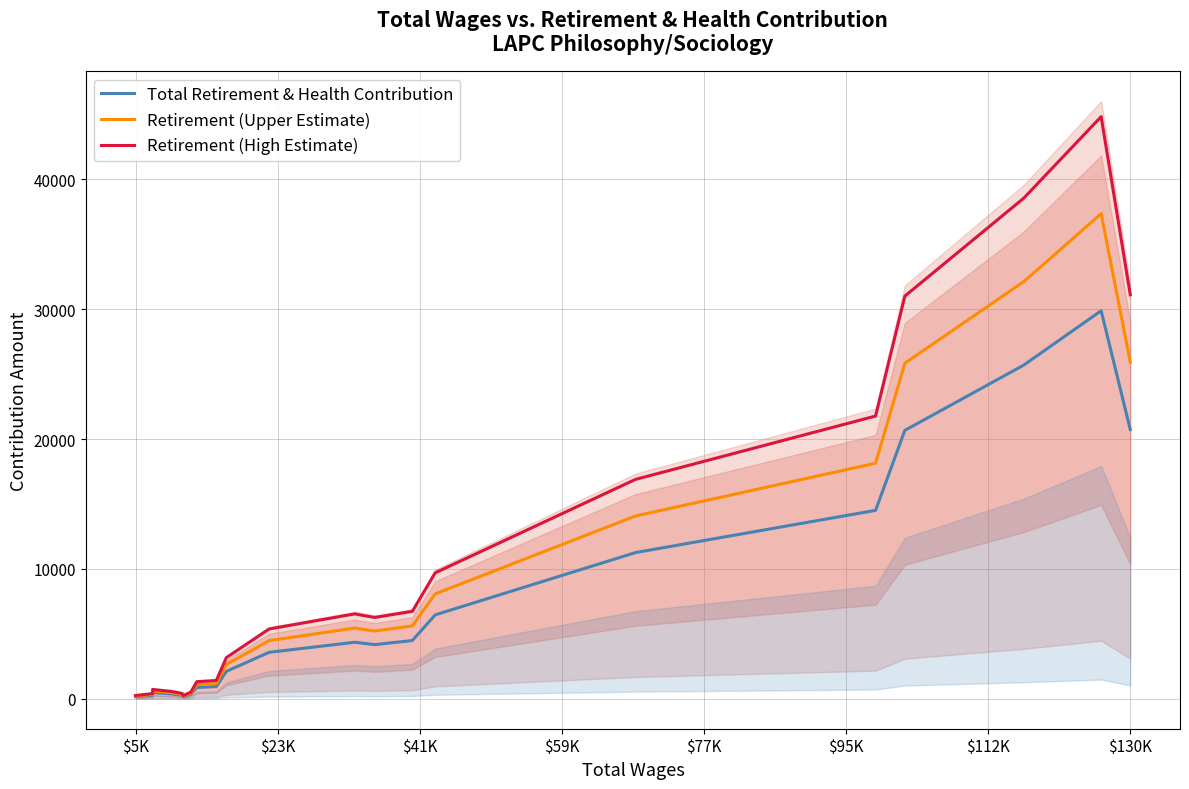

The Total Retirement & Health Contribution series shows 98.2 at $95K. True or false?

False